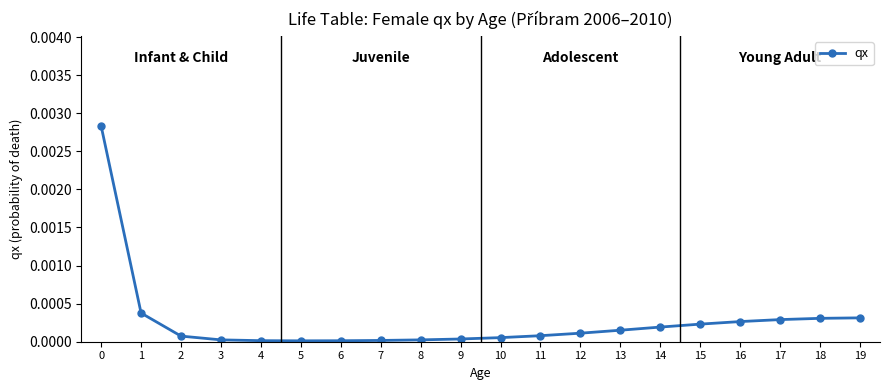

How many lines are shown in the chart?

1